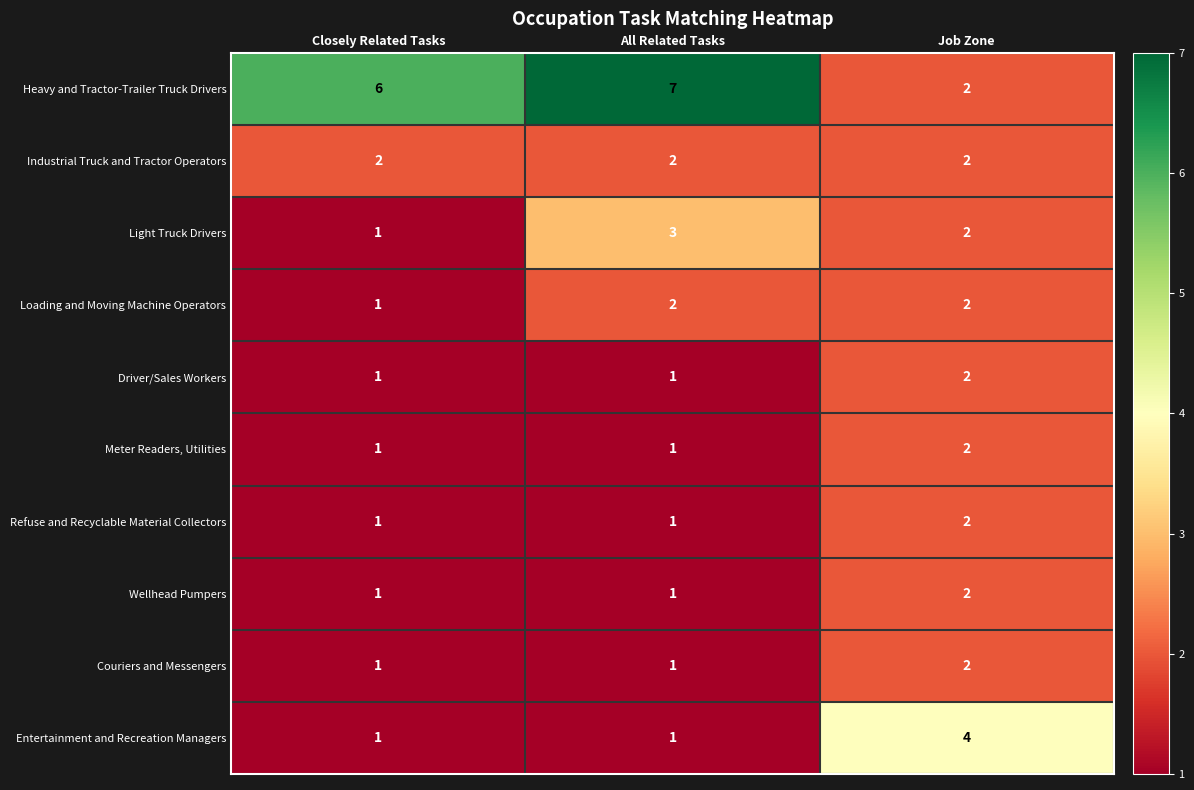

What is the maximum value shown in the chart?

7